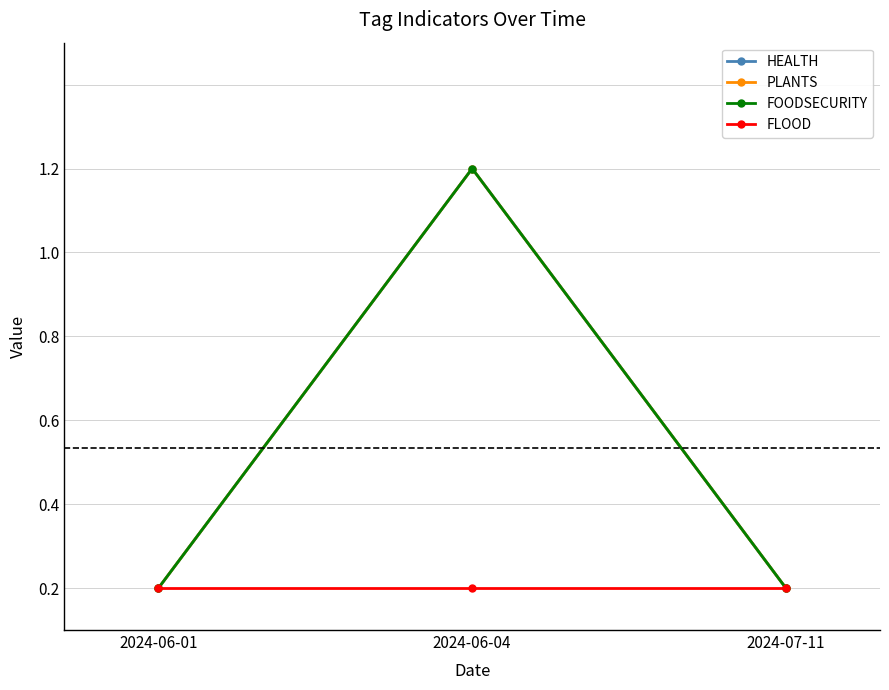

Does the chart have visible grid lines?

Yes